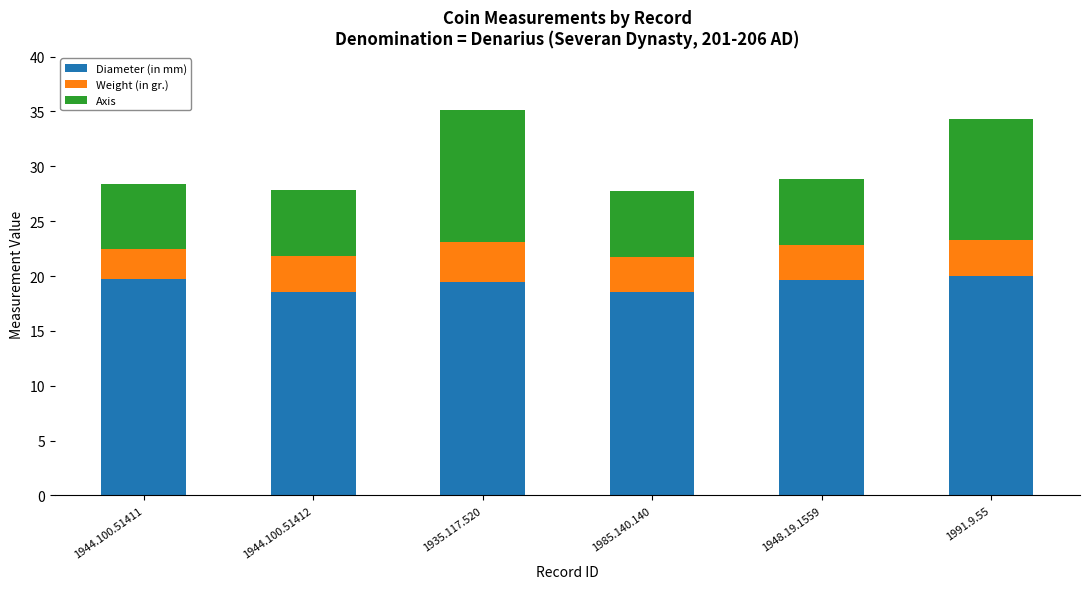

What is the total value across all series at 1935.117.520?

35.1